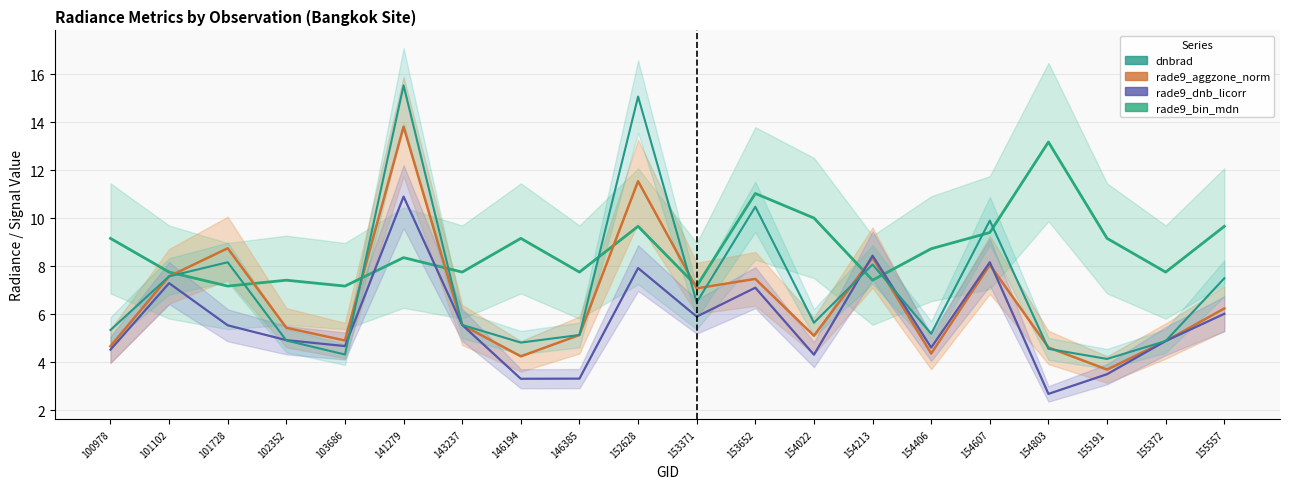

What is the difference between the highest and lowest values at 154607?

1.8